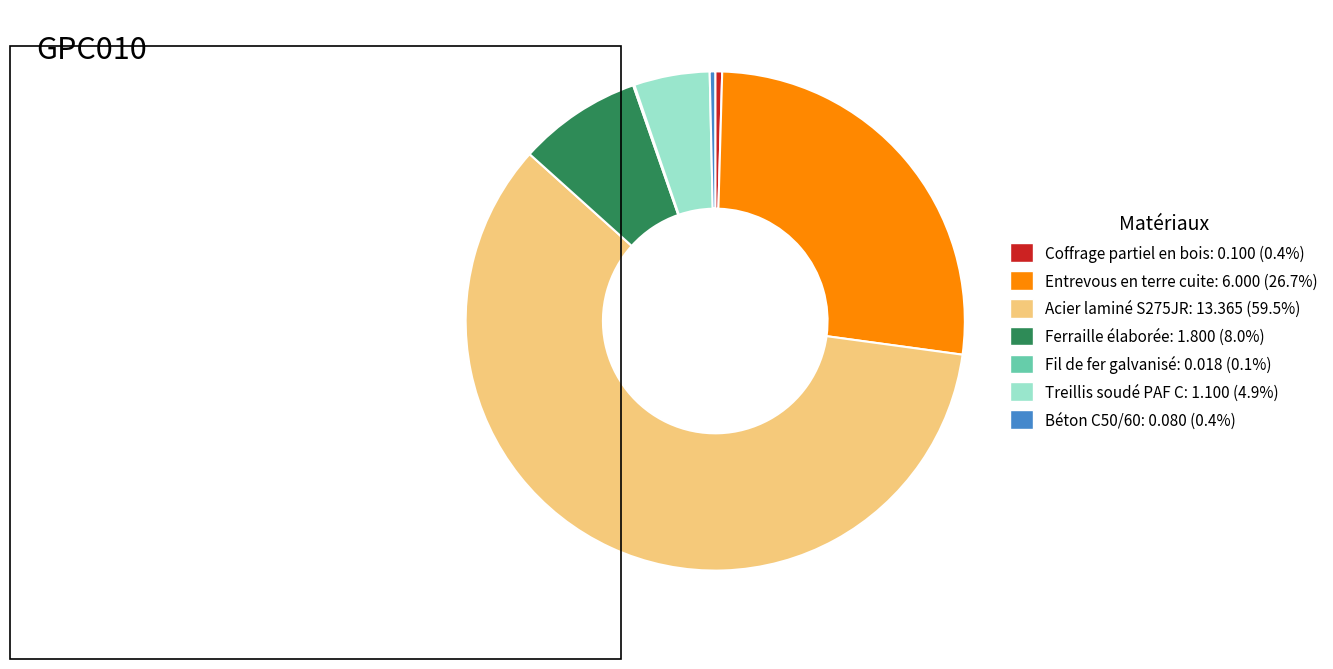

Combined, do Béton C50/60 and Entrevous en terre cuite account for over 50%?

No